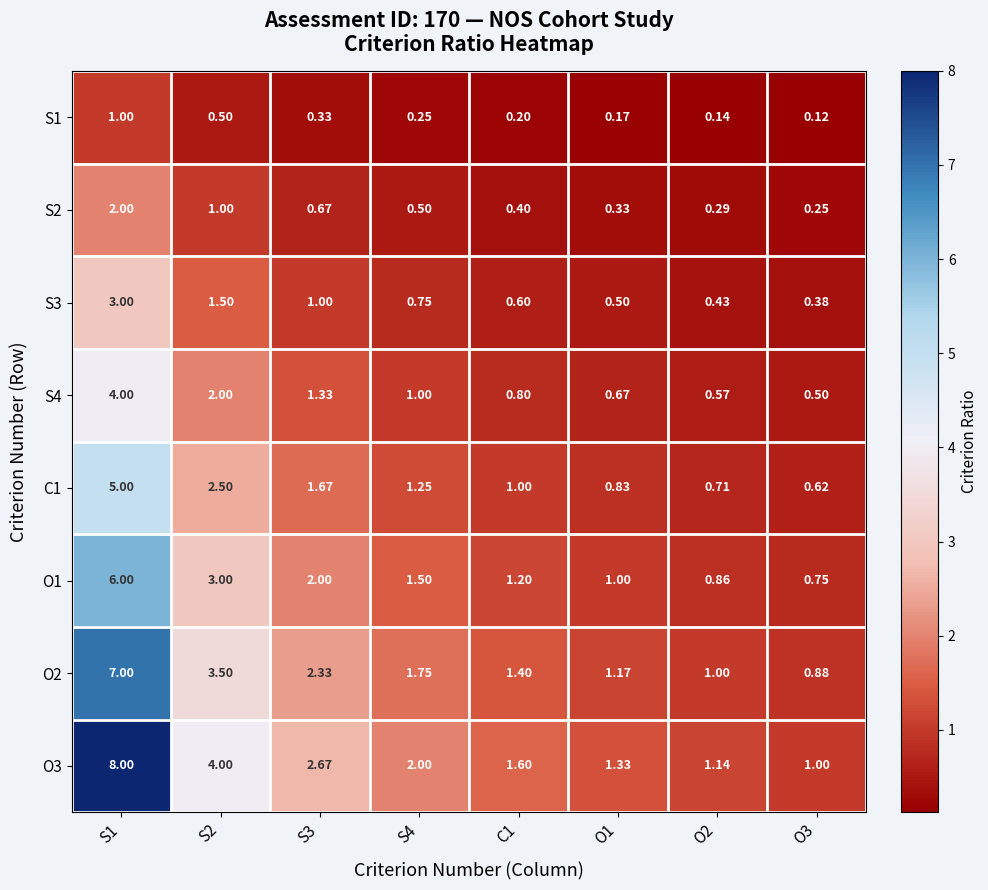

Is the value of C1 at O2 greater than the value of O2 at S2?

No